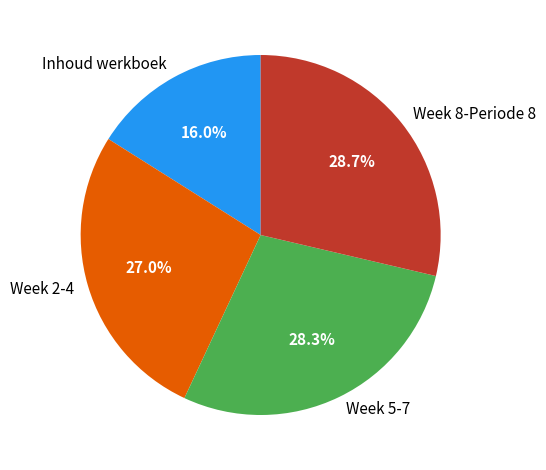

What is the ratio of the value at Week 5-7 to the value at Week 8-Periode 8?

1.0